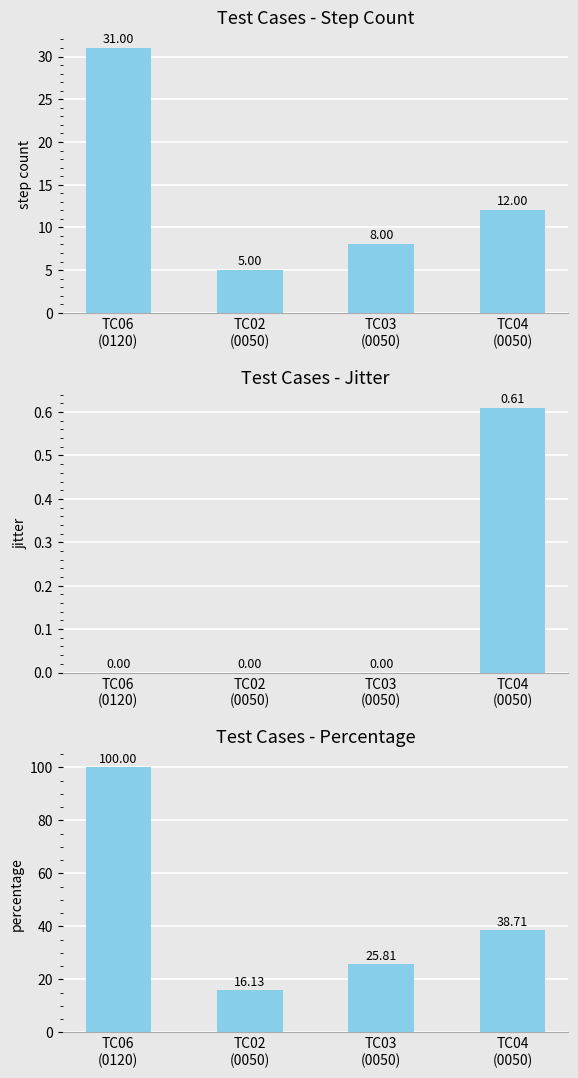

What is the average value of the Step Count series?

14.0